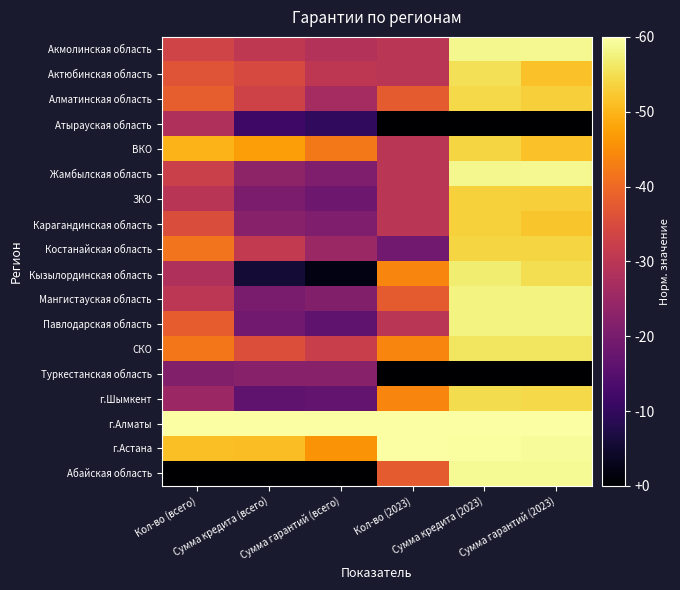

Reading left to right, transcribe all the data shown in this chart.

Акмолинская область: Кол-во (всего)=0.6	Сумма кредита (всего)=0.5	Сумма гарантий (всего)=0.5	Кол-во (2023)=0.5	Сумма кредита (2023)=1.0	Сумма гарантий (2023)=1.0
Актюбинская область: Кол-во (всего)=0.6	Сумма кредита (всего)=0.6	Сумма гарантий (всего)=0.5	Кол-во (2023)=0.5	Сумма кредита (2023)=0.9	Сумма гарантий (2023)=0.9
Алматинская область: Кол-во (всего)=0.6	Сумма кредита (всего)=0.6	Сумма гарантий (всего)=0.4	Кол-во (2023)=0.6	Сумма кредита (2023)=0.9	Сумма гарантий (2023)=0.9
Атырауская область: Кол-во (всего)=0.5	Сумма кредита (всего)=0.2	Сумма гарантий (всего)=0.2	Кол-во (2023)=0.0	Сумма кредита (2023)=0.0	Сумма гарантий (2023)=0.0
ВКО: Кол-во (всего)=0.8	Сумма кредита (всего)=0.8	Сумма гарантий (всего)=0.7	Кол-во (2023)=0.5	Сумма кредита (2023)=0.9	Сумма гарантий (2023)=0.9
Жамбылская область: Кол-во (всего)=0.5	Сумма кредита (всего)=0.4	Сумма гарантий (всего)=0.3	Кол-во (2023)=0.5	Сумма кредита (2023)=1.0	Сумма гарантий (2023)=1.0
ЗКО: Кол-во (всего)=0.5	Сумма кредита (всего)=0.3	Сумма гарантий (всего)=0.3	Кол-во (2023)=0.5	Сумма кредита (2023)=0.9	Сумма гарантий (2023)=0.9
Карагандинская область: Кол-во (всего)=0.6	Сумма кредита (всего)=0.4	Сумма гарантий (всего)=0.3	Кол-во (2023)=0.5	Сумма кредита (2023)=0.9	Сумма гарантий (2023)=0.9
Костанайская область: Кол-во (всего)=0.7	Сумма кредита (всего)=0.5	Сумма гарантий (всего)=0.4	Кол-во (2023)=0.3	Сумма кредита (2023)=0.9	Сумма гарантий (2023)=0.9
Кызылординская область: Кол-во (всего)=0.5	Сумма кредита (всего)=0.1	Сумма гарантий (всего)=0.0	Кол-во (2023)=0.7	Сумма кредита (2023)=0.9	Сумма гарантий (2023)=0.9
Мангистауская область: Кол-во (всего)=0.5	Сумма кредита (всего)=0.3	Сумма гарантий (всего)=0.4	Кол-во (2023)=0.6	Сумма кредита (2023)=1.0	Сумма гарантий (2023)=1.0
Павлодарская область: Кол-во (всего)=0.6	Сумма кредита (всего)=0.3	Сумма гарантий (всего)=0.3	Кол-во (2023)=0.5	Сумма кредита (2023)=1.0	Сумма гарантий (2023)=1.0
СКО: Кол-во (всего)=0.7	Сумма кредита (всего)=0.6	Сумма гарантий (всего)=0.5	Кол-во (2023)=0.7	Сумма кредита (2023)=0.9	Сумма гарантий (2023)=0.9
Туркестанская область: Кол-во (всего)=0.4	Сумма кредита (всего)=0.4	Сумма гарантий (всего)=0.4	Кол-во (2023)=0.0	Сумма кредита (2023)=0.0	Сумма гарантий (2023)=0.0
г.Шымкент: Кол-во (всего)=0.4	Сумма кредита (всего)=0.3	Сумма гарантий (всего)=0.3	Кол-во (2023)=0.7	Сумма кредита (2023)=0.9	Сумма гарантий (2023)=0.9
г.Алматы: Кол-во (всего)=1.0	Сумма кредита (всего)=1.0	Сумма гарантий (всего)=1.0	Кол-во (2023)=1.0	Сумма кредита (2023)=1.0	Сумма гарантий (2023)=1.0
г.Астана: Кол-во (всего)=0.9	Сумма кредита (всего)=0.8	Сумма гарантий (всего)=0.8	Кол-во (2023)=1.0	Сумма кредита (2023)=1.0	Сумма гарантий (2023)=1.0
Абайская область: Кол-во (всего)=0.0	Сумма кредита (всего)=0.0	Сумма гарантий (всего)=0.0	Кол-во (2023)=0.6	Сумма кредита (2023)=1.0	Сумма гарантий (2023)=1.0